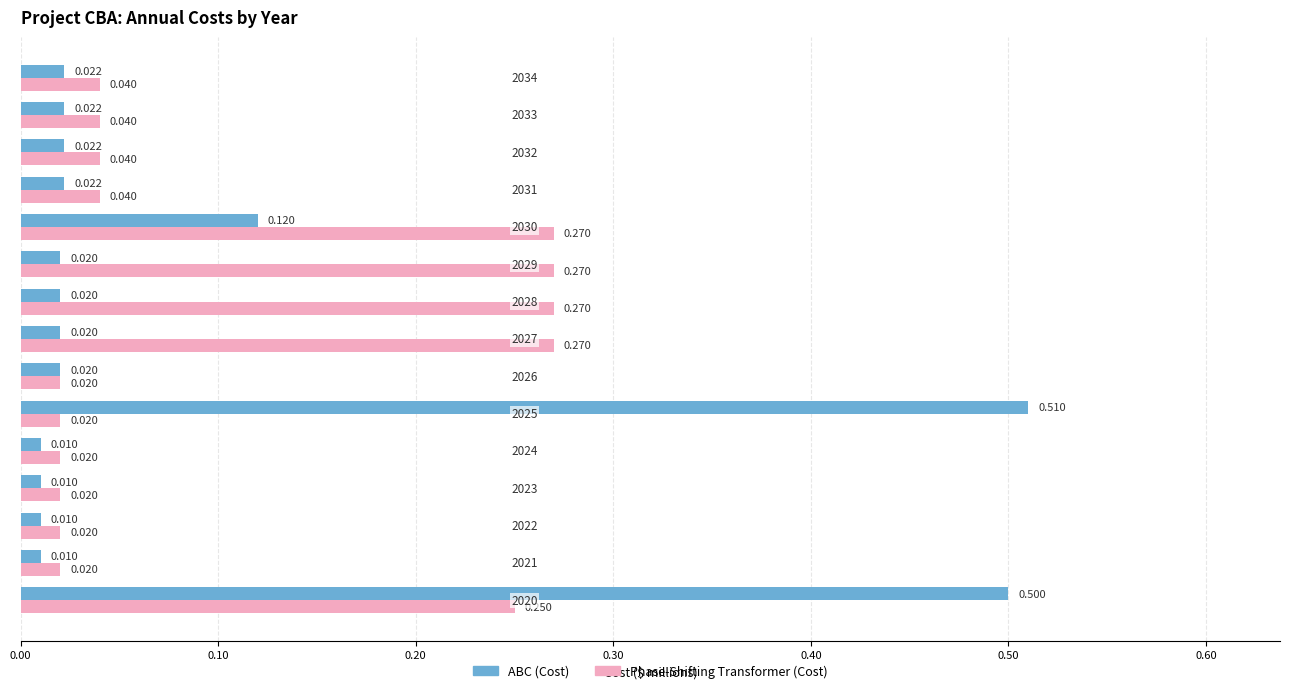

What is the maximum value for ABC (Cost)?

0.5